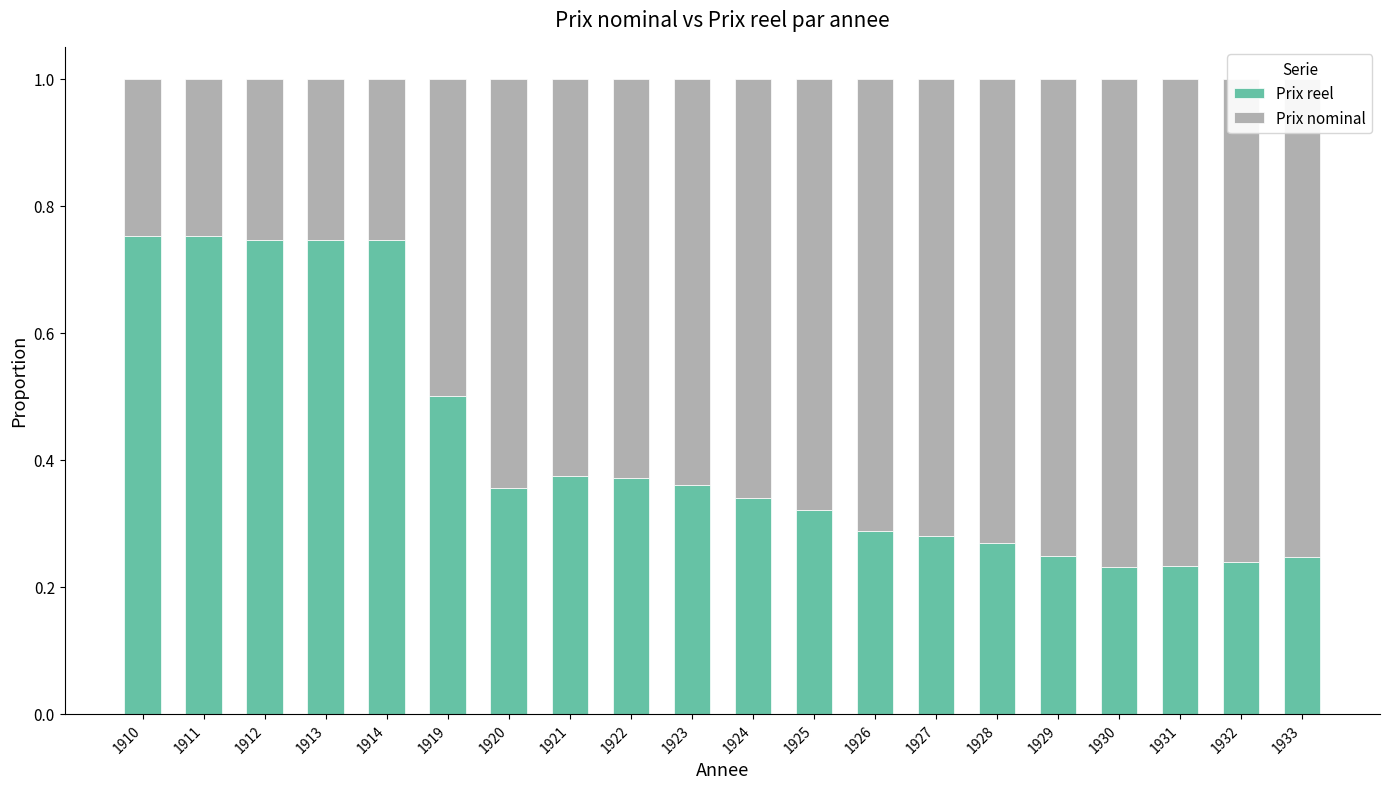

True or false: Prix reel has a value of 0.5 at 1920.

False